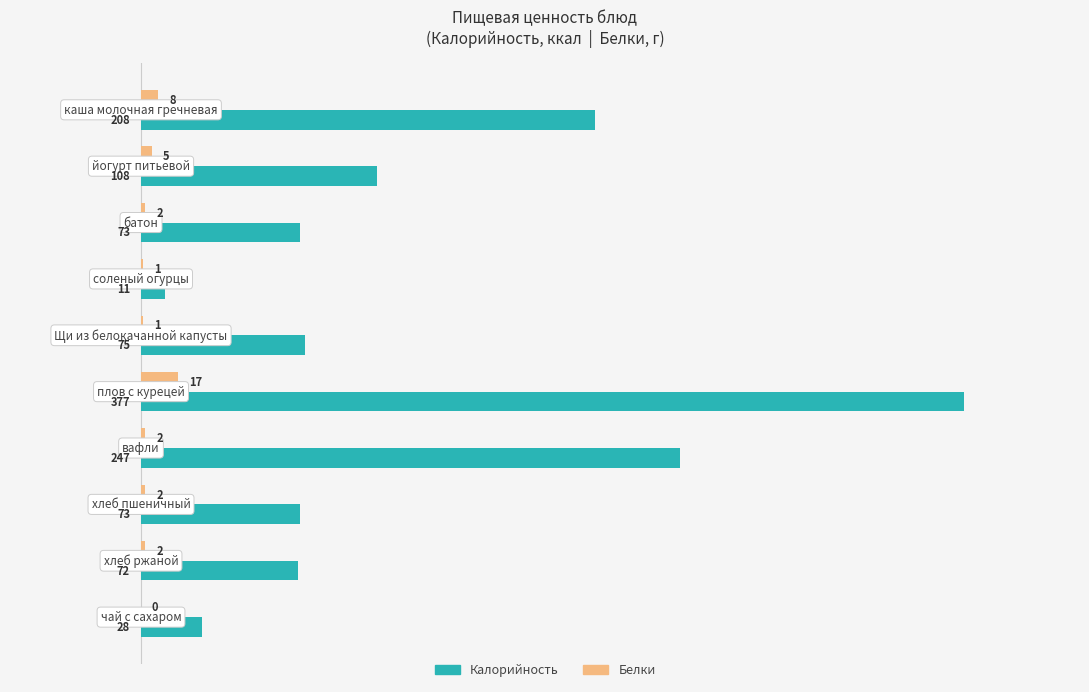

Which series has the largest total across all categories?

Калорийность